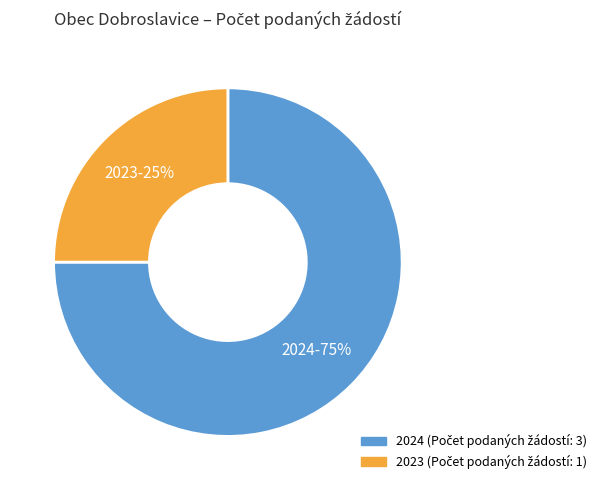

Does any single category account for the majority?

Yes